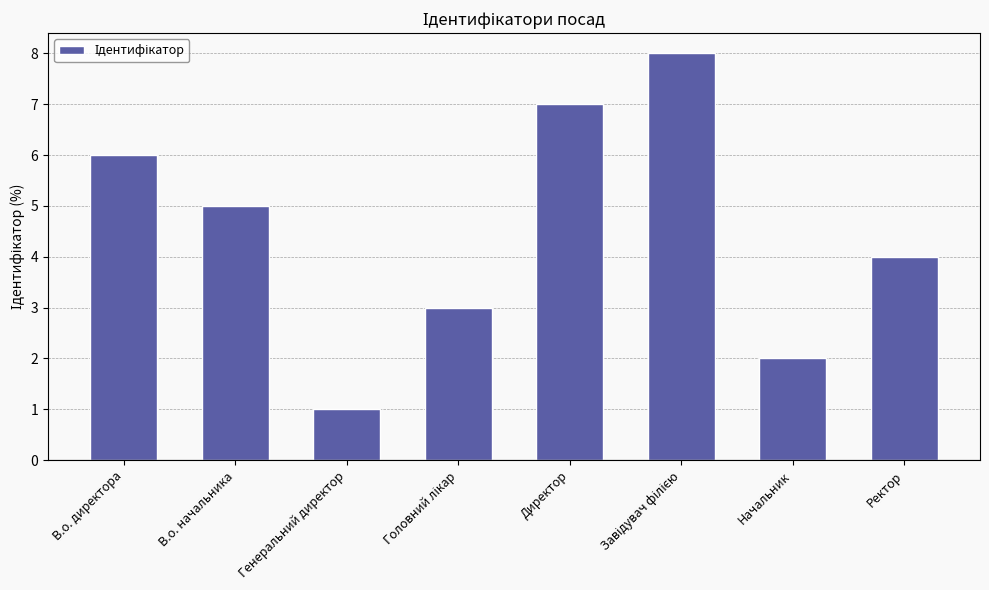

Reading right to left, what are all the values shown in this chart?

4	2	8	7	3	1	5	6